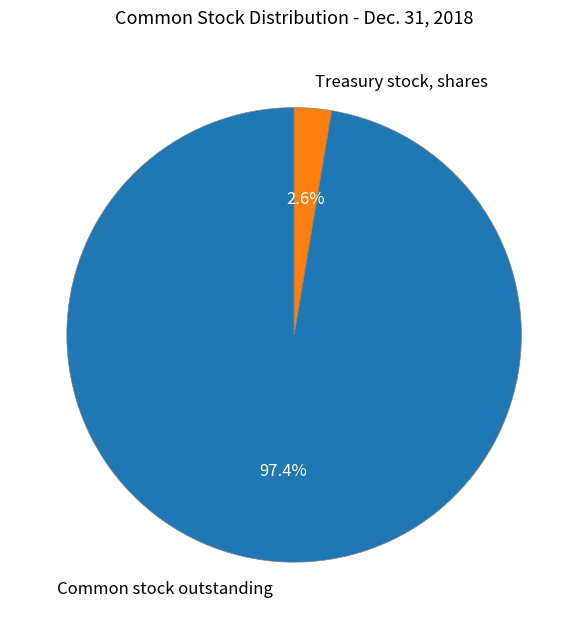

The Common stock outstanding slice represents 97% of the pie. True or false?

True